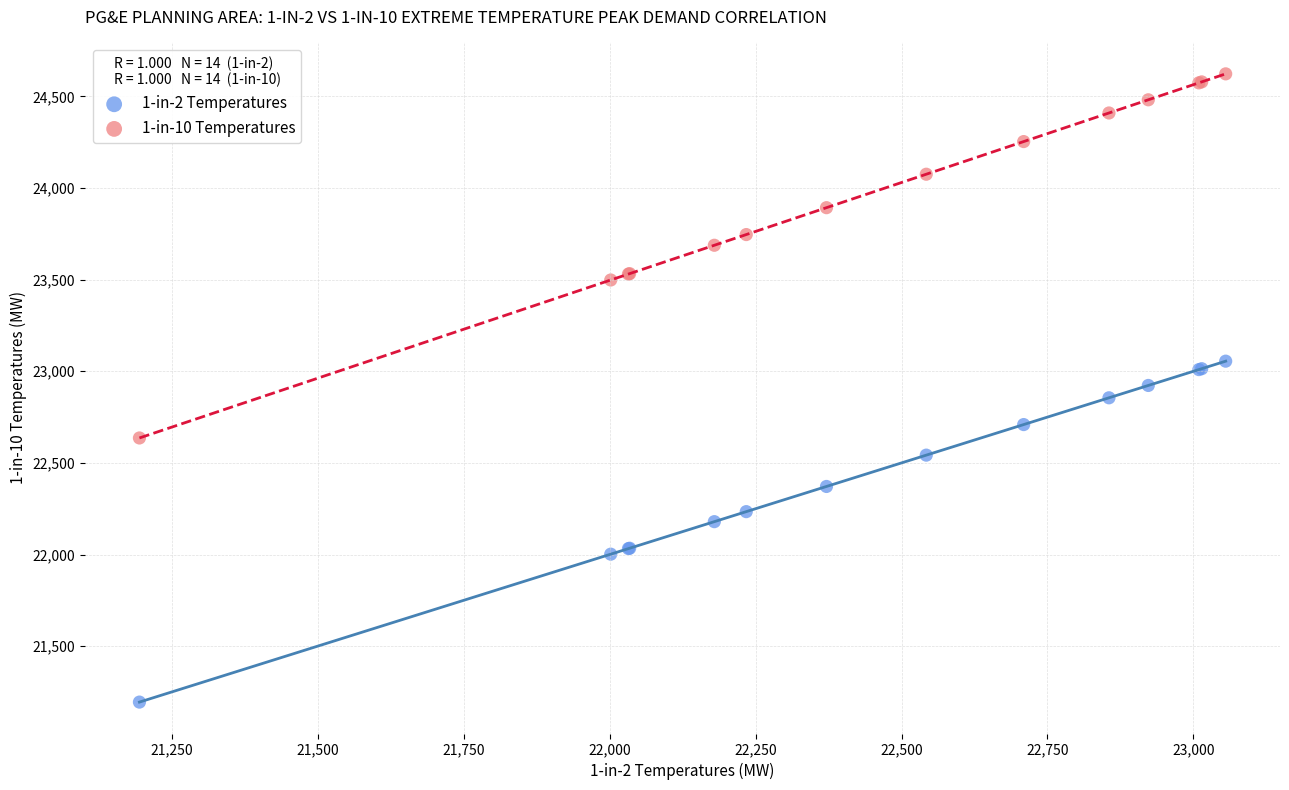

Which series contains the highest Y value?

1-in-10 Temperatures